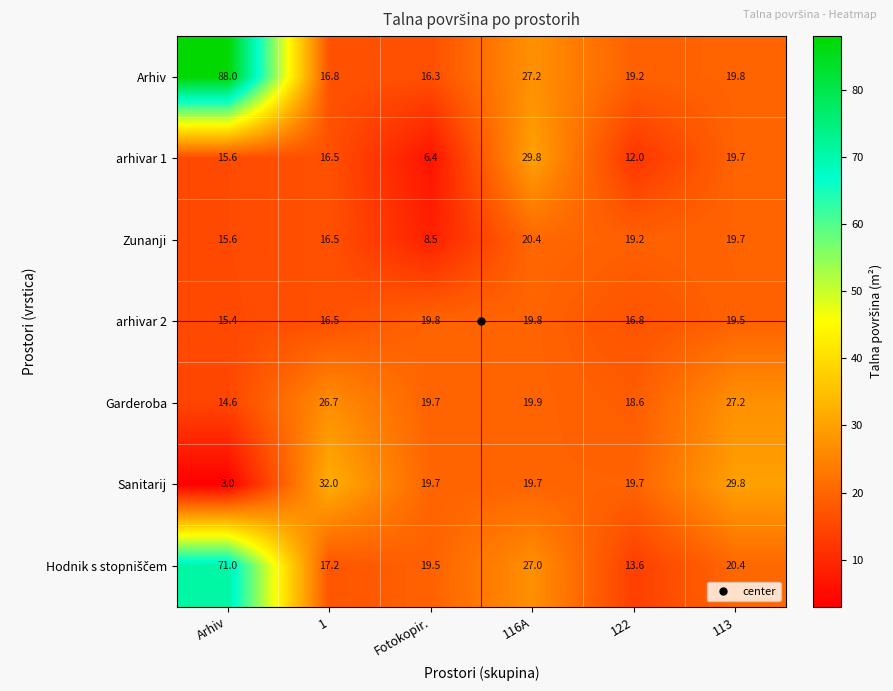

Which series has the largest range (max minus min)?

Arhiv